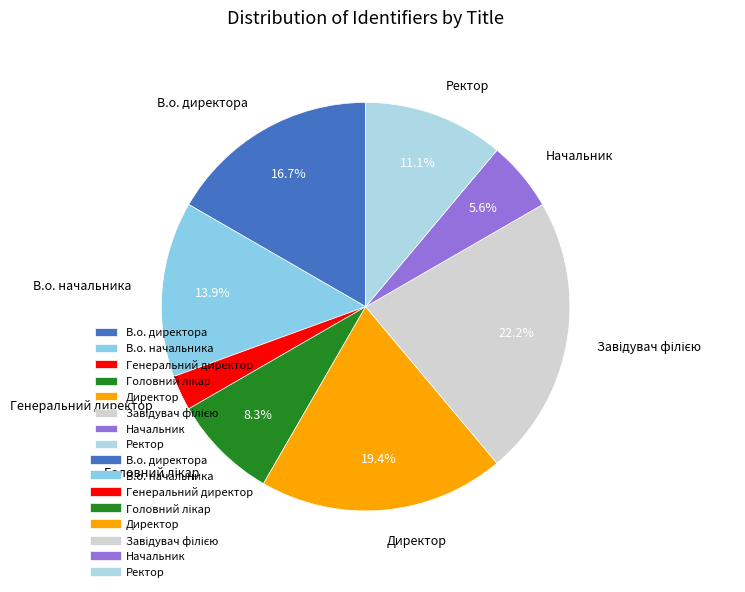

What percentage is the Начальник slice, to the nearest percent?

6%